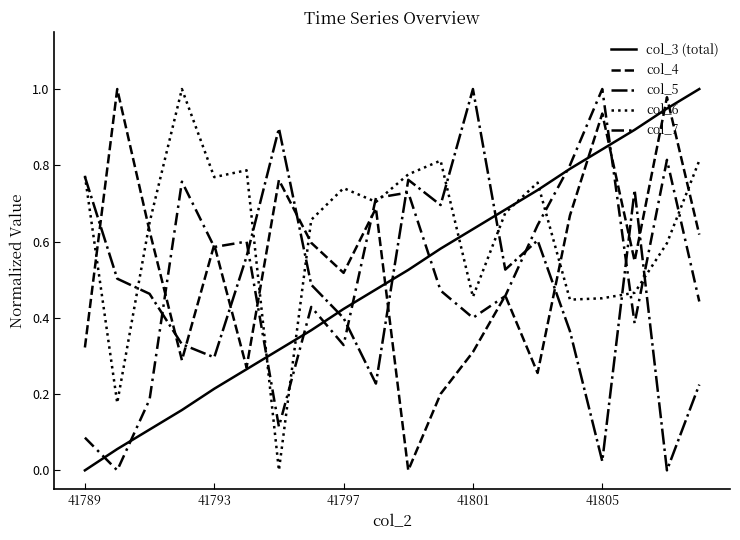

How many lines are shown in the chart?

5